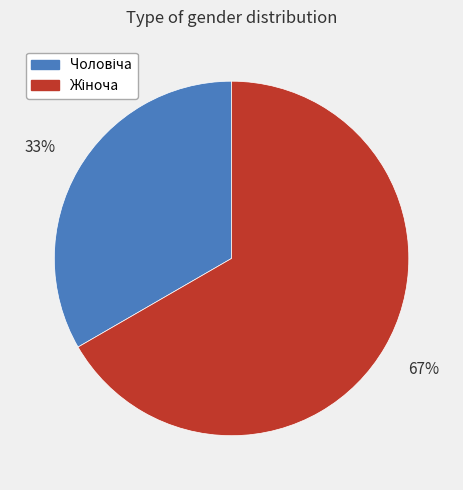

Is there a majority slice in this chart?

Yes